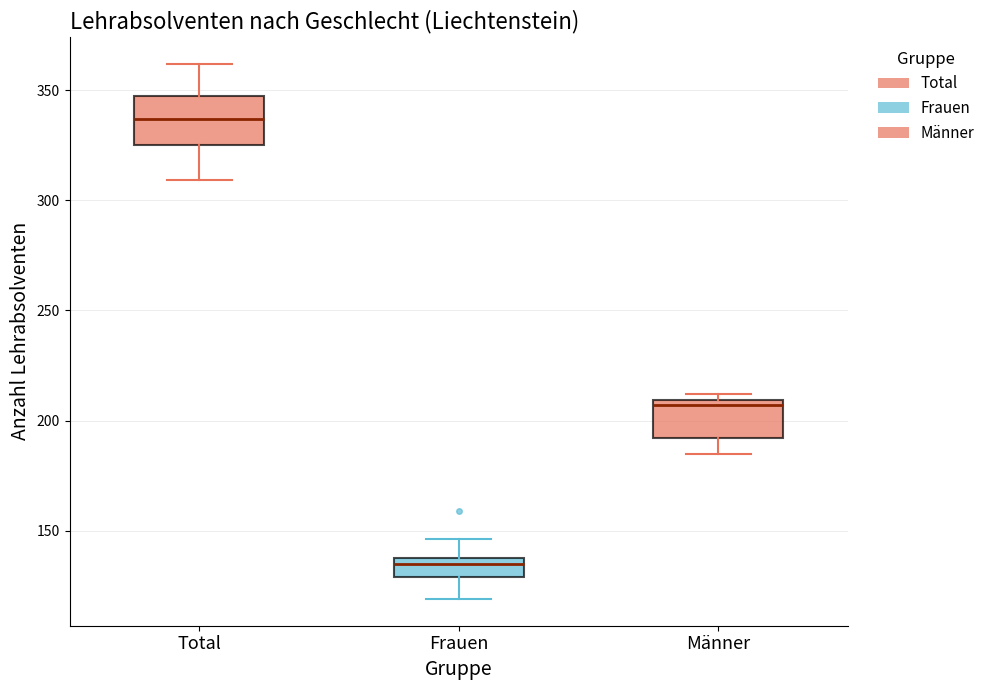

Reading left to right, read every box against the y-axis: the position of its median line, the range the box covers, and the ends of its whiskers. The values are not printed on the chart, so give them approximately, as read against the axis.

Total: median 335, box 325 to 350, whiskers 310 to 360
Frauen: median 135, box 130 to 140, whiskers 120 to 145
Männer: median 205, box 190 to 210, whiskers 185 to 210 (just above the box's upper edge)